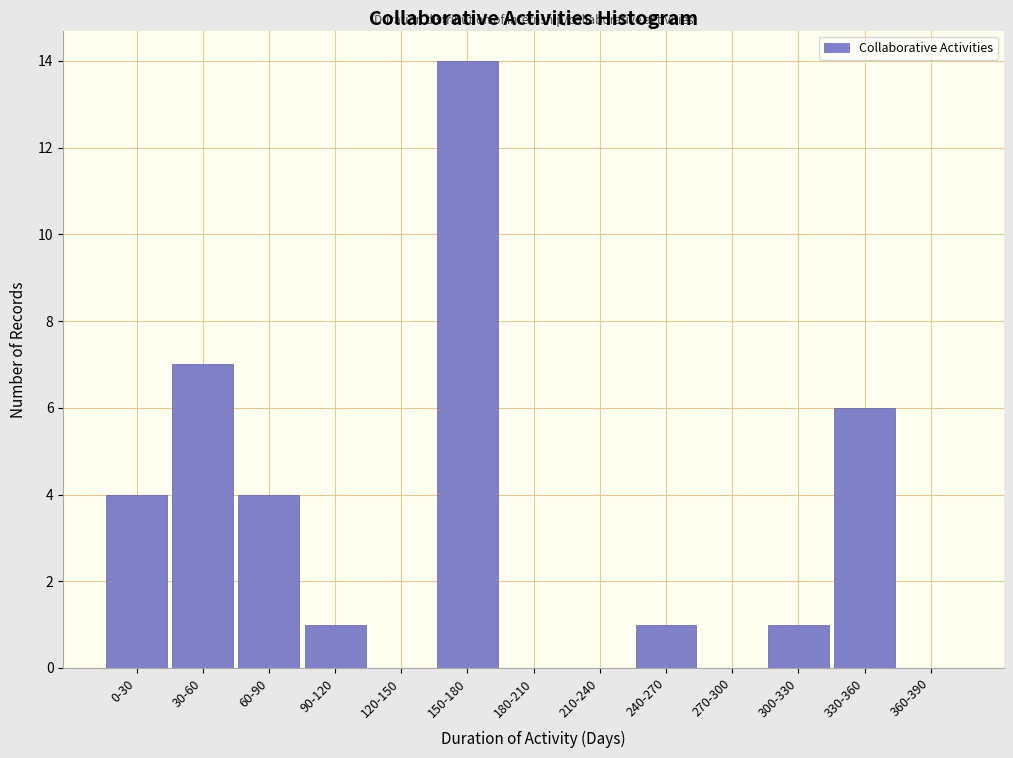

Reading left to right, transcribe all the data shown in this chart.

0-30=4	30-60=7	60-90=4	90-120=1	120-150=0	150-180=14	180-210=0	210-240=0	240-270=1	270-300=0	300-330=1	330-360=6	360-390=0